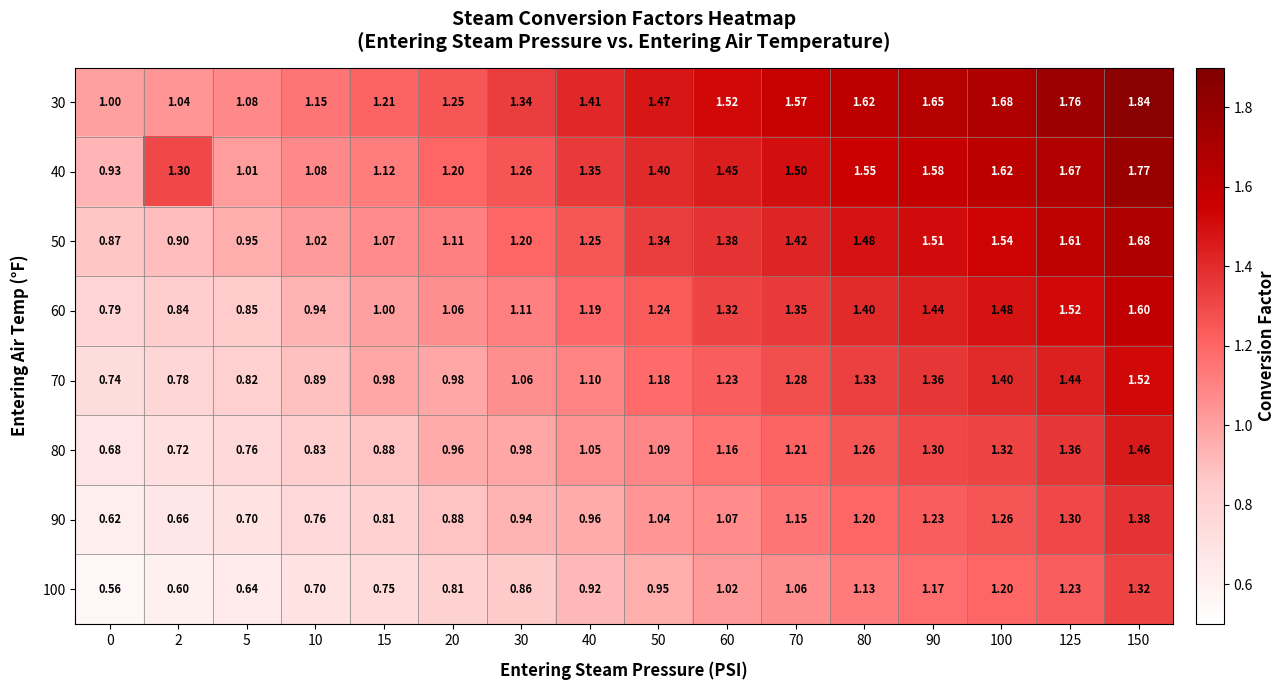

Is the value of 40 at 5 greater than the value of 90 at 2?

Yes